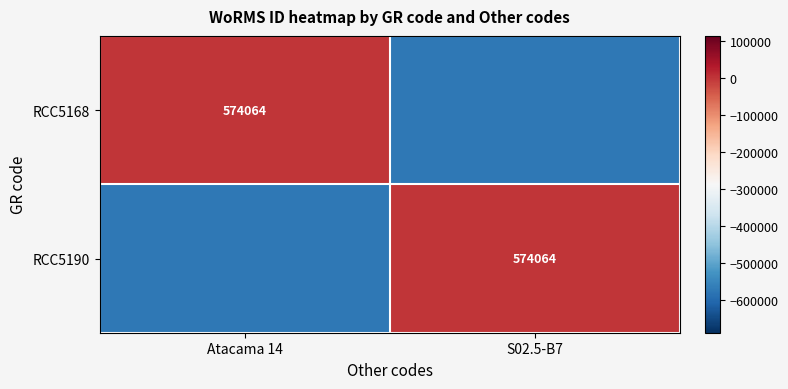

The RCC5168 series shows 574064 at Atacama 14. True or false?

True